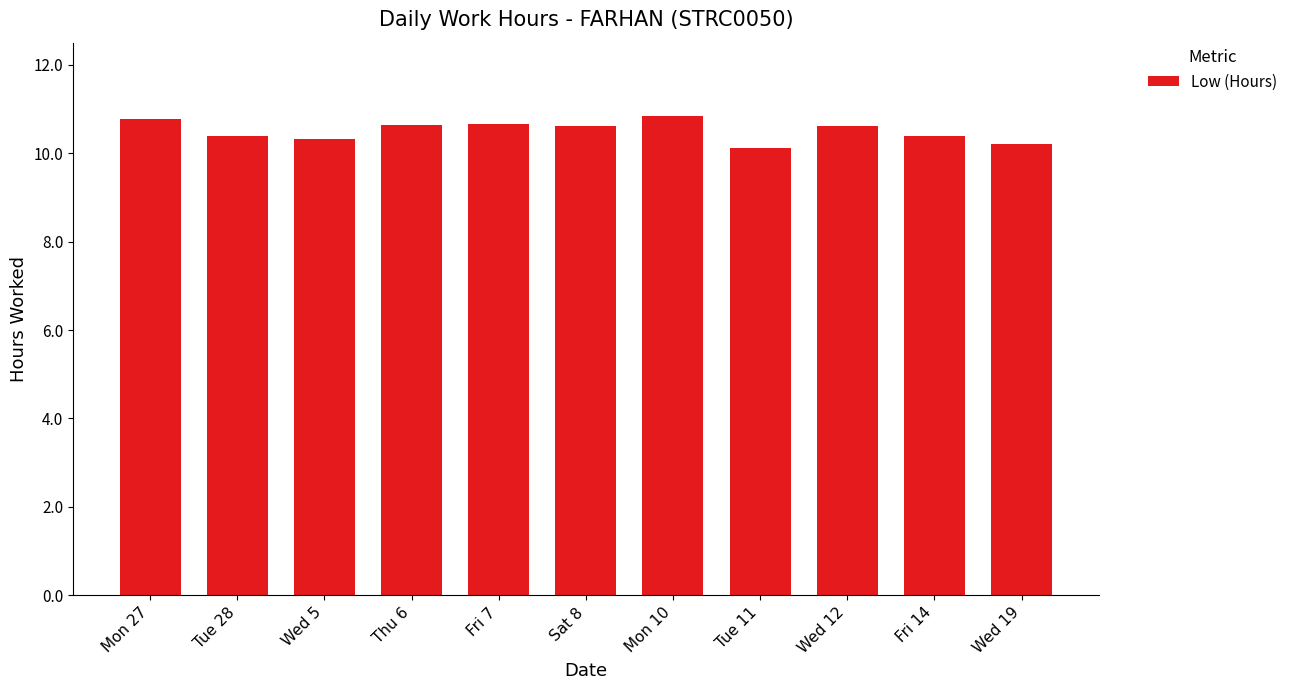

What is the sum of all values?

115.6